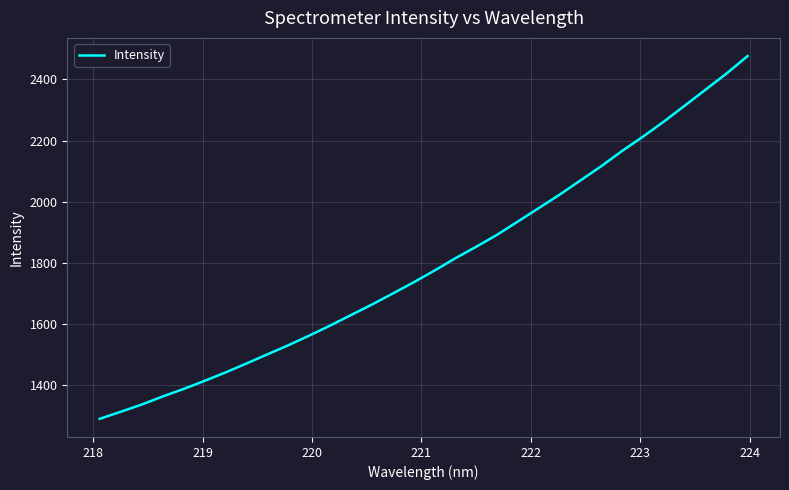

What is the greatest value displayed?

2476.7